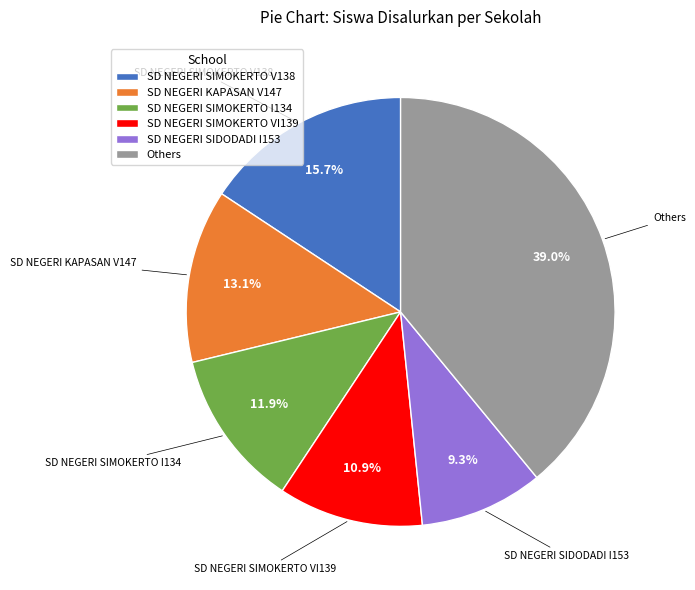

What portion of the pie excludes SD NEGERI SIMOKERTO V138?

84.3%